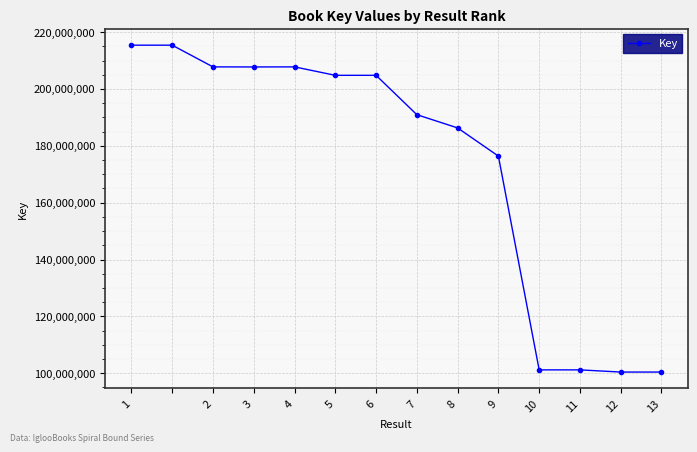

What is the smallest value displayed?

100403090